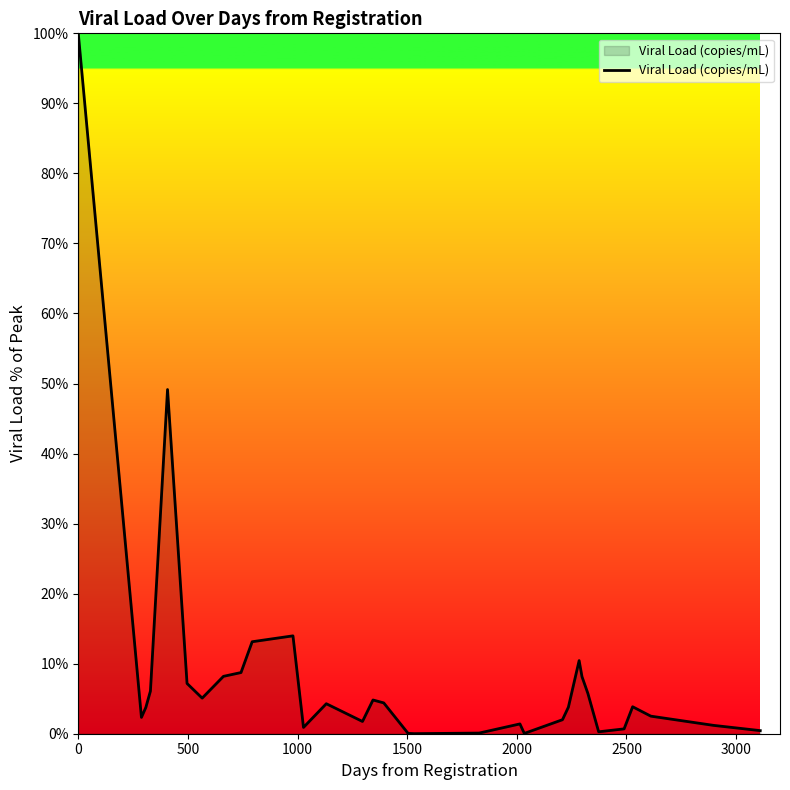

What is the maximum value shown in the chart?

100.0